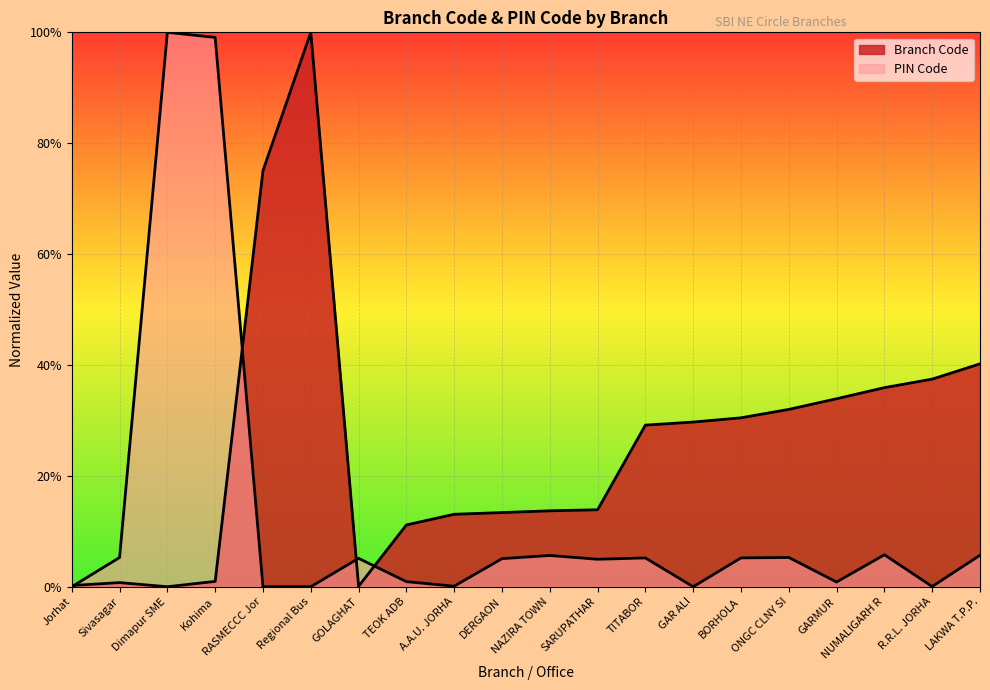

Reading left to right, extract all data points from this chart.

Branch Code: 0.2	0.7	0.0	1.0	75.1	100.0	0.1	11.1	13.1	13.4	13.7	13.9	29.1	29.7	30.5	32.0	33.9	35.9	37.4	40.2
PIN Code: 0.0	5.3	100.0	99.1	0.0	0.0	5.1	0.9	0.1	5.1	5.6	5.0	5.2	0.0	5.2	5.3	0.9	5.8	0.0	5.7